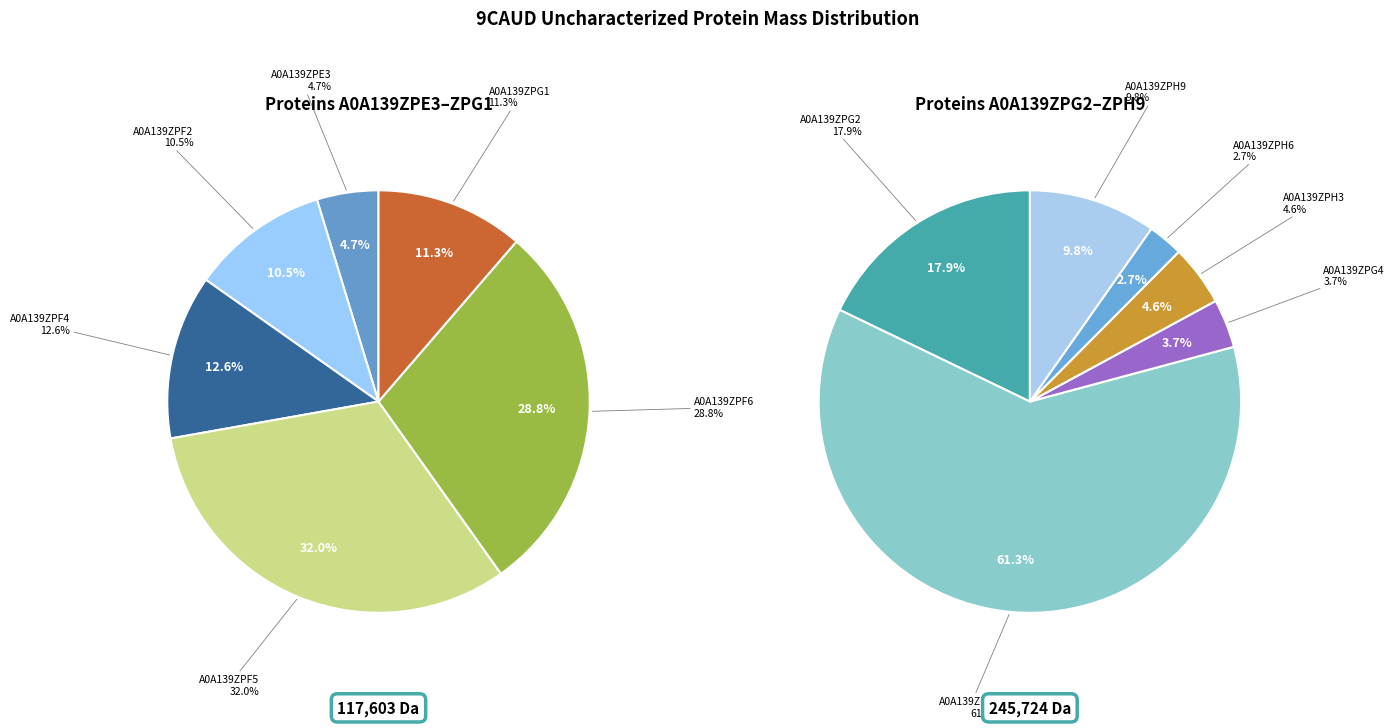

Does A0A139ZPE3 represent more than half of the total?

No